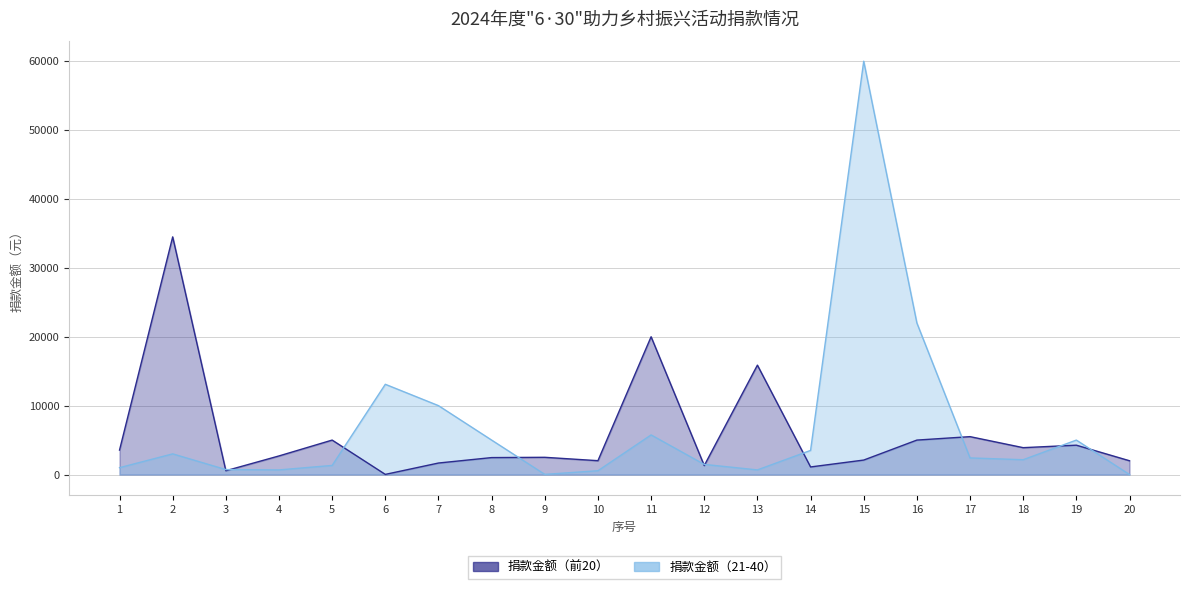

What is the average value of the 捐款金额（前20） series?

5800